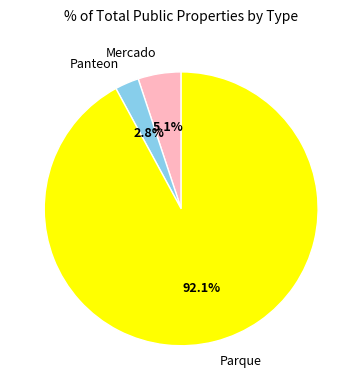

To the nearest percent, what is the combined percentage of Parque and Mercado?

97%